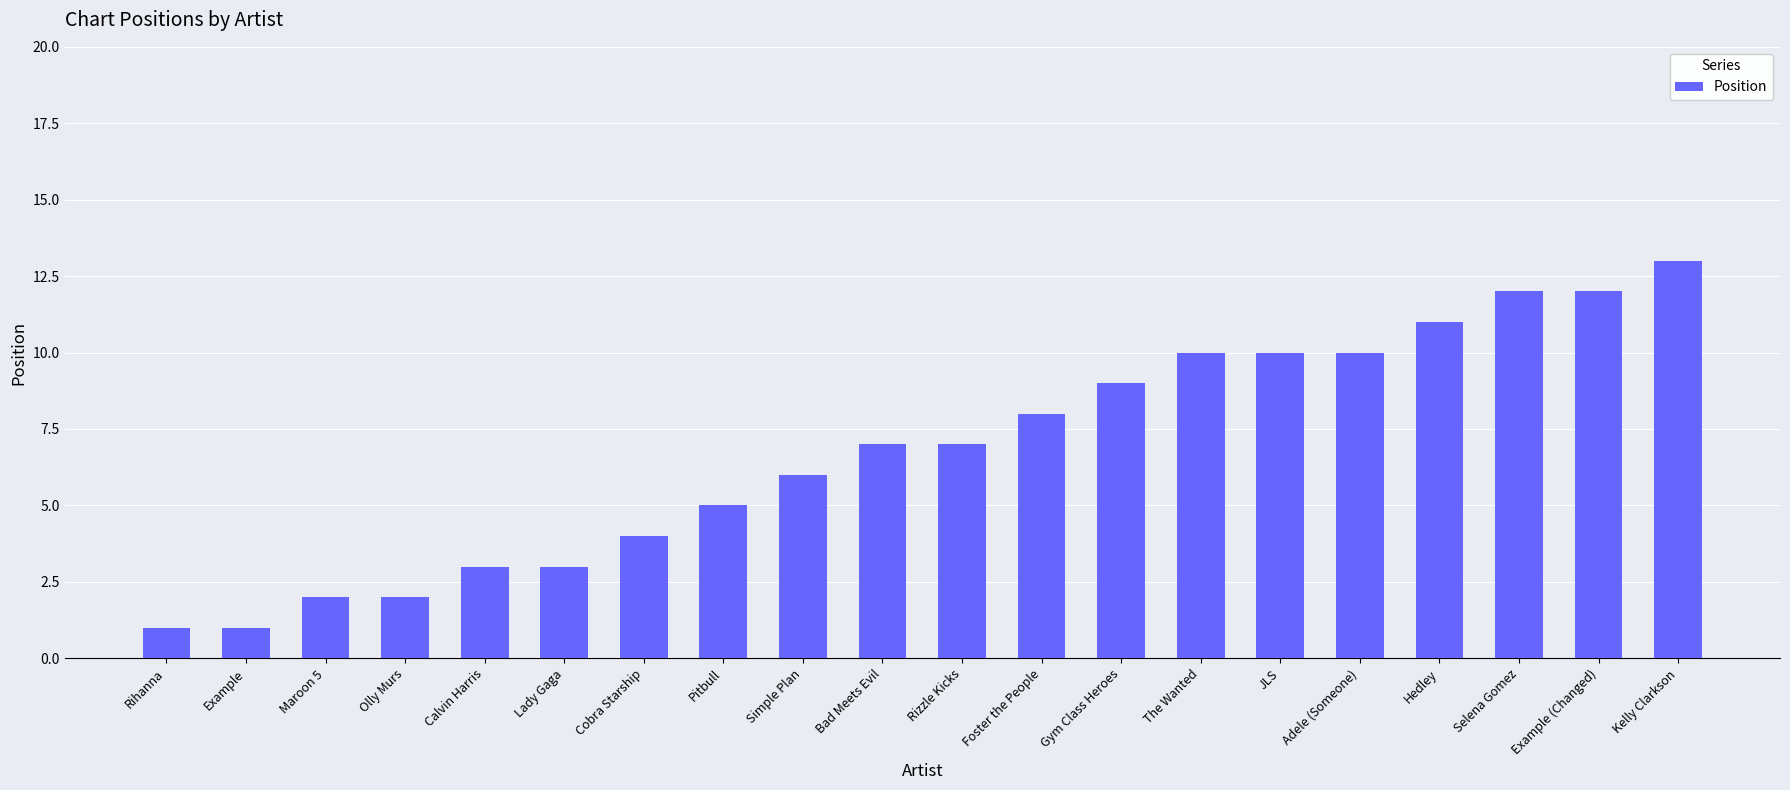

What is the change in value from Rihanna to Foster the People?

+7